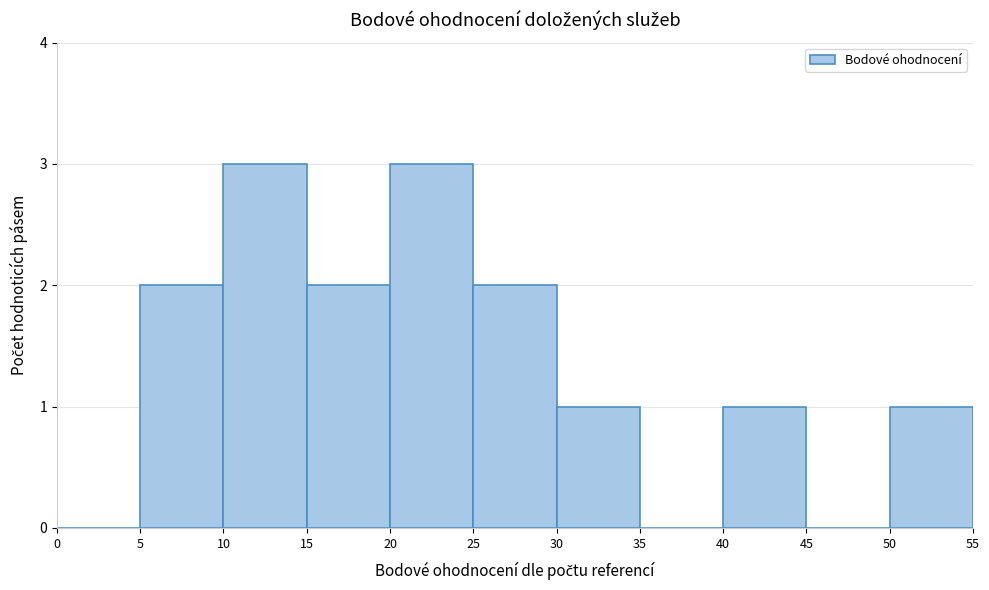

Reading left to right, list every bar in this chart as the range it spans on the x-axis followed by its height. The values are not printed on the chart, so give them approximately, as read against the axis.

0 to 5: 0
5 to 10: 2
10 to 15: 3
15 to 20: 2
20 to 25: 3
25 to 30: 2
30 to 35: 1
35 to 40: 0
40 to 45: 1
45 to 50: 0
50 to 55: 1